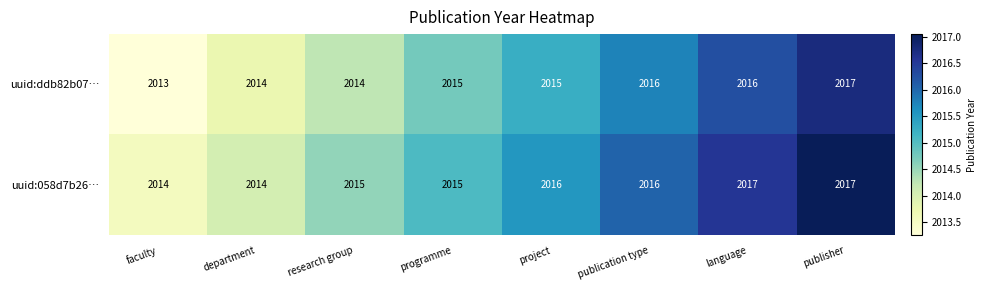

How many series are shown in this chart?

2